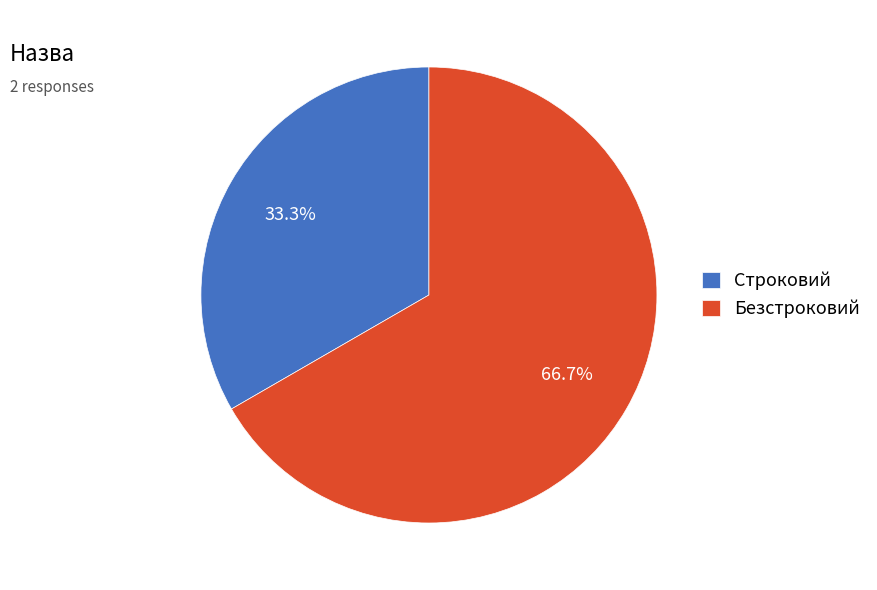

What is the largest slice in the pie chart?

Безстроковий